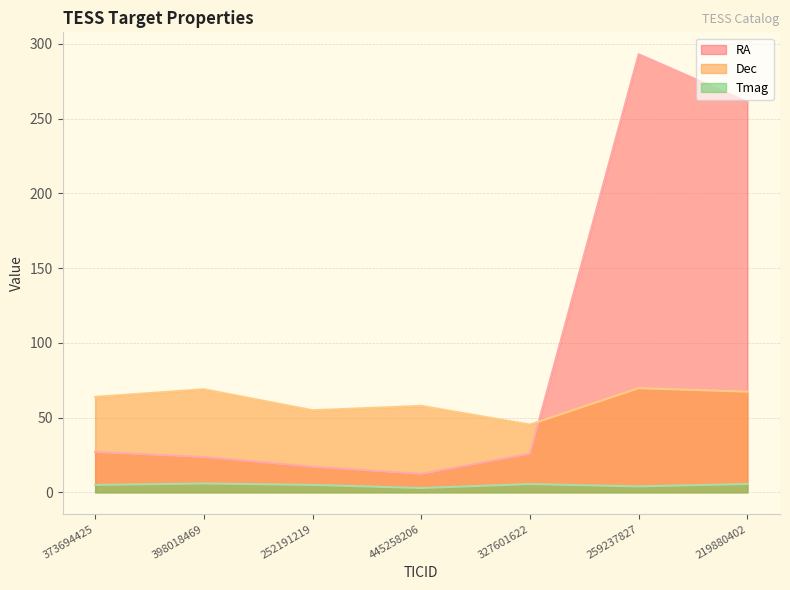

How many lines are shown in the chart?

3